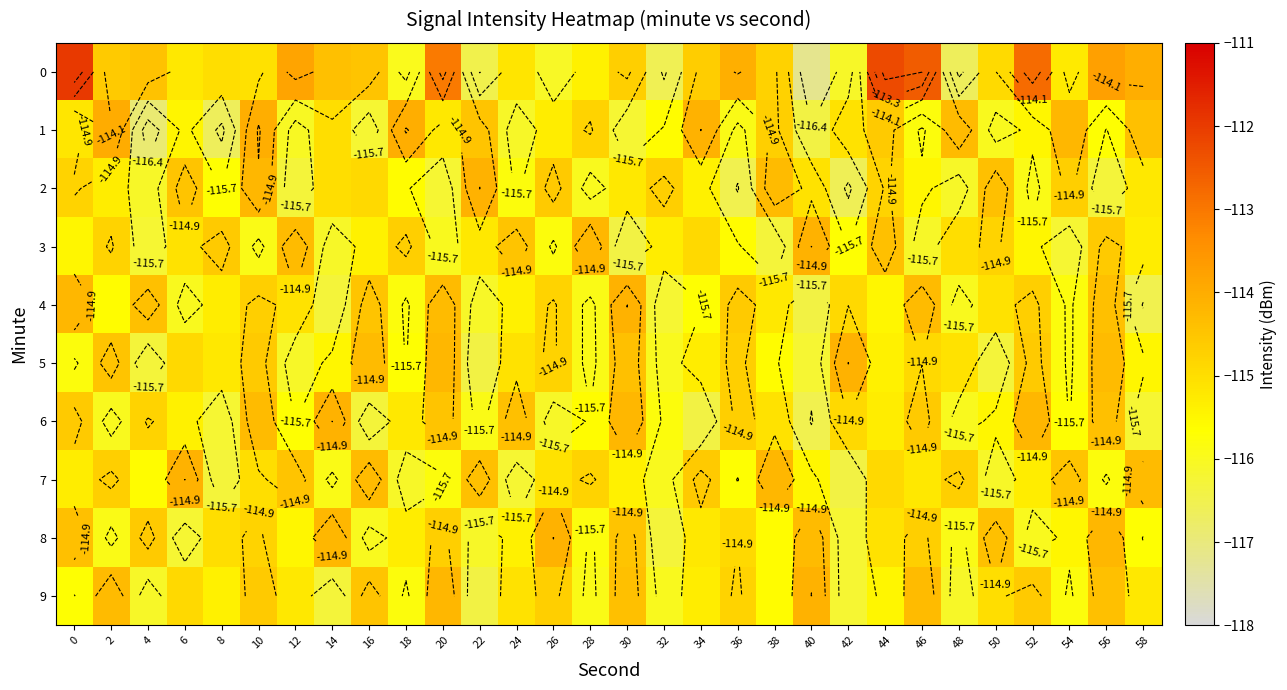

How many series are shown in this chart?

10